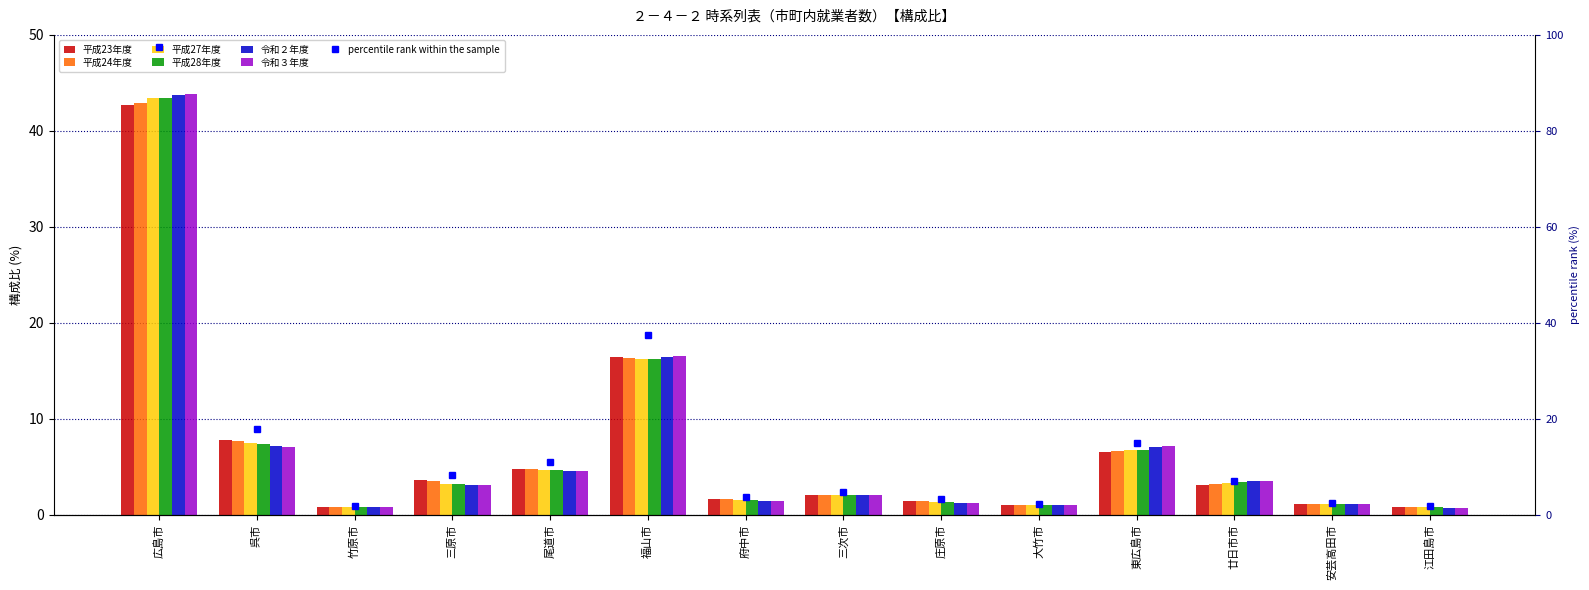

List the labels in order of 平成27年度 value, largest first.

広島市, 福山市, 呉市, 東広島市, 尾道市, 廿日市市, 三原市, 三次市, 府中市, 庄原市, 安芸高田市, 大竹市, 竹原市, 江田島市